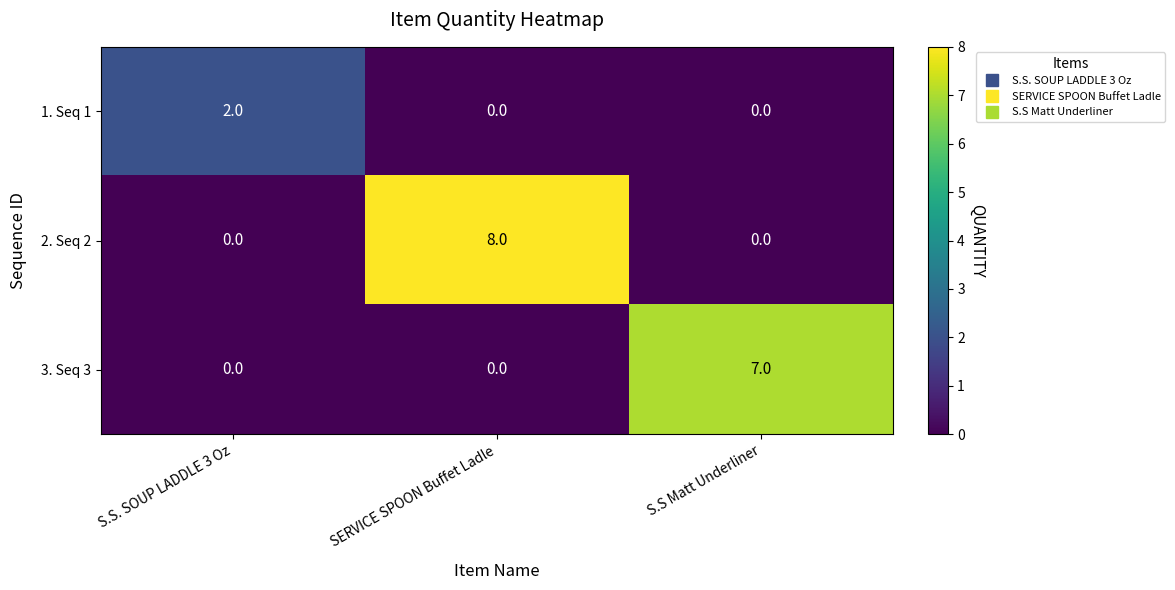

The value of 1. Seq 1 at S.S. SOUP LADDLE 3 Oz is 2. True or false?

True